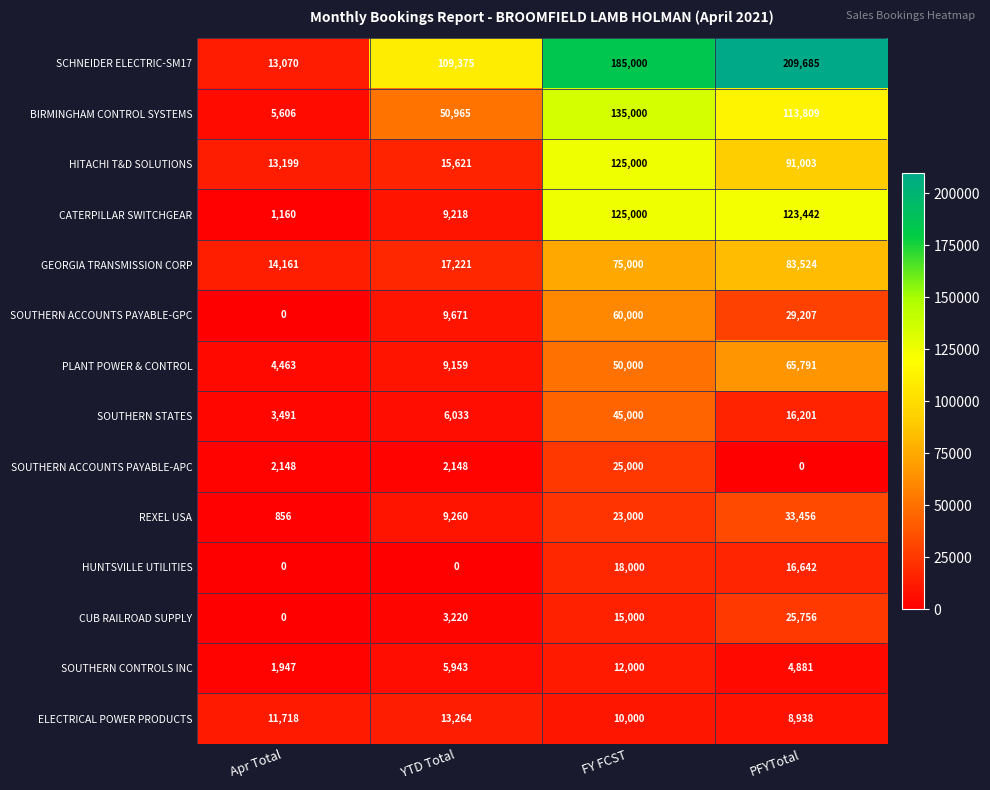

Is it true that SCHNEIDER ELECTRIC-SM17 equals 13070 at Apr Total?

True